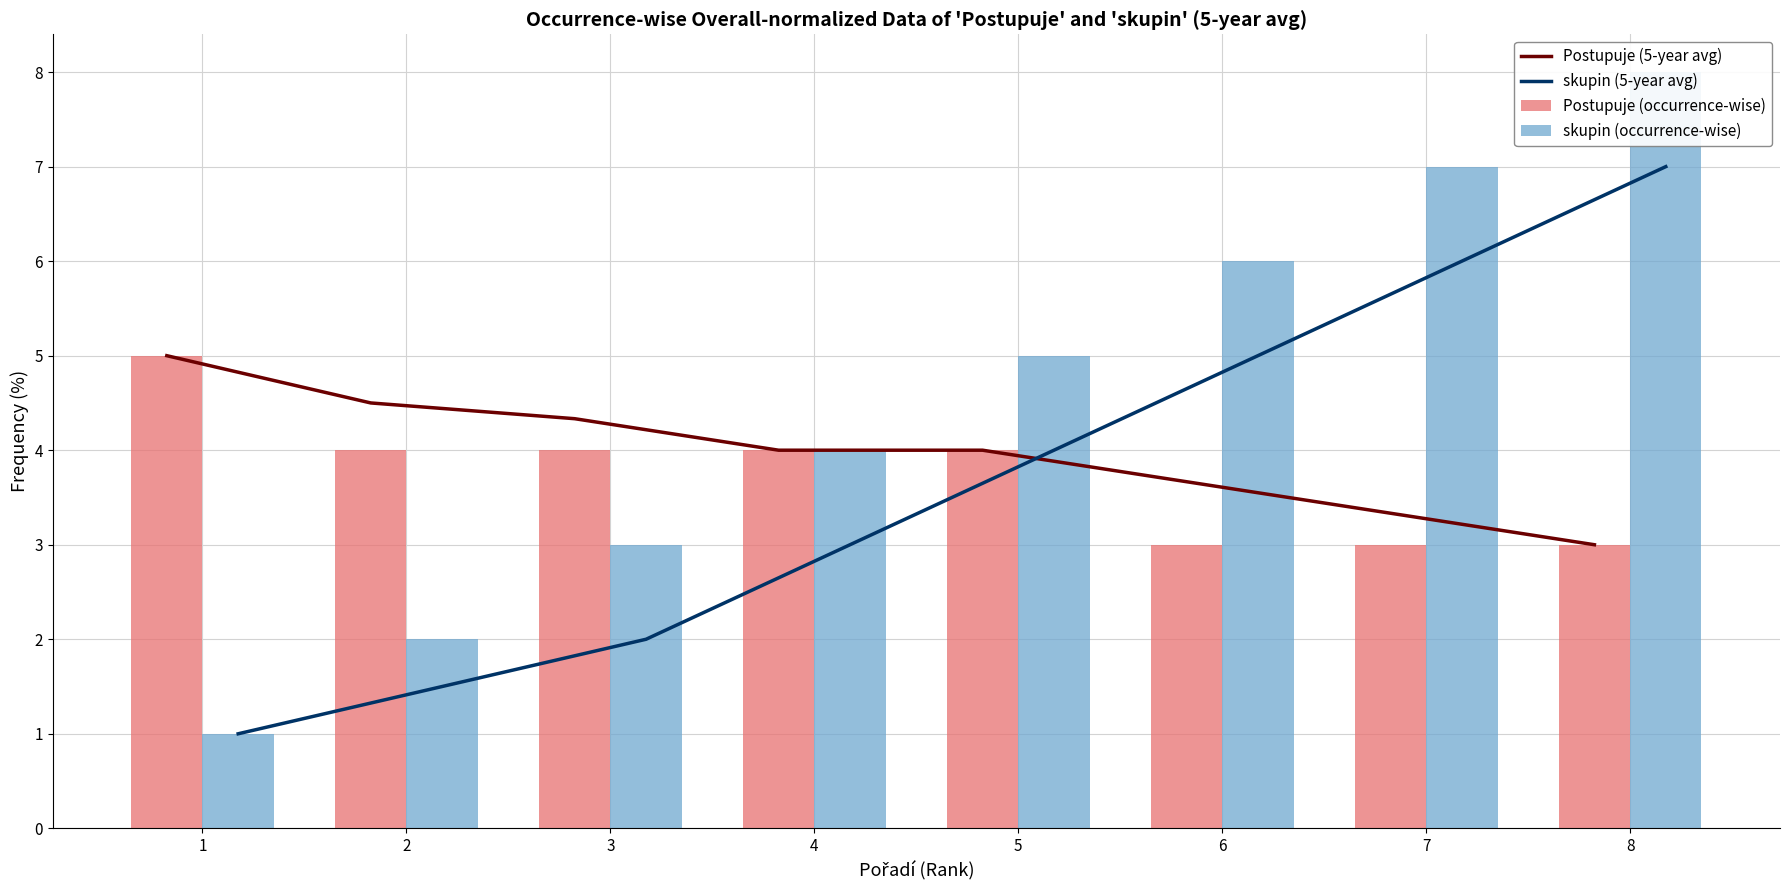

Reading left to right, list all the values displayed in this chart.

Postupuje (5-year avg): 1=5.0	2=4.5	3=4.3	4=4.0	5=4.0	6=3.7	7=3.3	8=3.0
skupin (5-year avg): 1=1.0	2=1.5	3=2.0	4=3.0	5=4.0	6=5.0	7=6.0	8=7.0
Postupuje (occurrence-wise): 1=5.0	2=4.0	3=4.0	4=4.0	5=4.0	6=3.0	7=3.0	8=3.0
skupin (occurrence-wise): 1=1.0	2=2.0	3=3.0	4=4.0	5=5.0	6=6.0	7=7.0	8=8.0